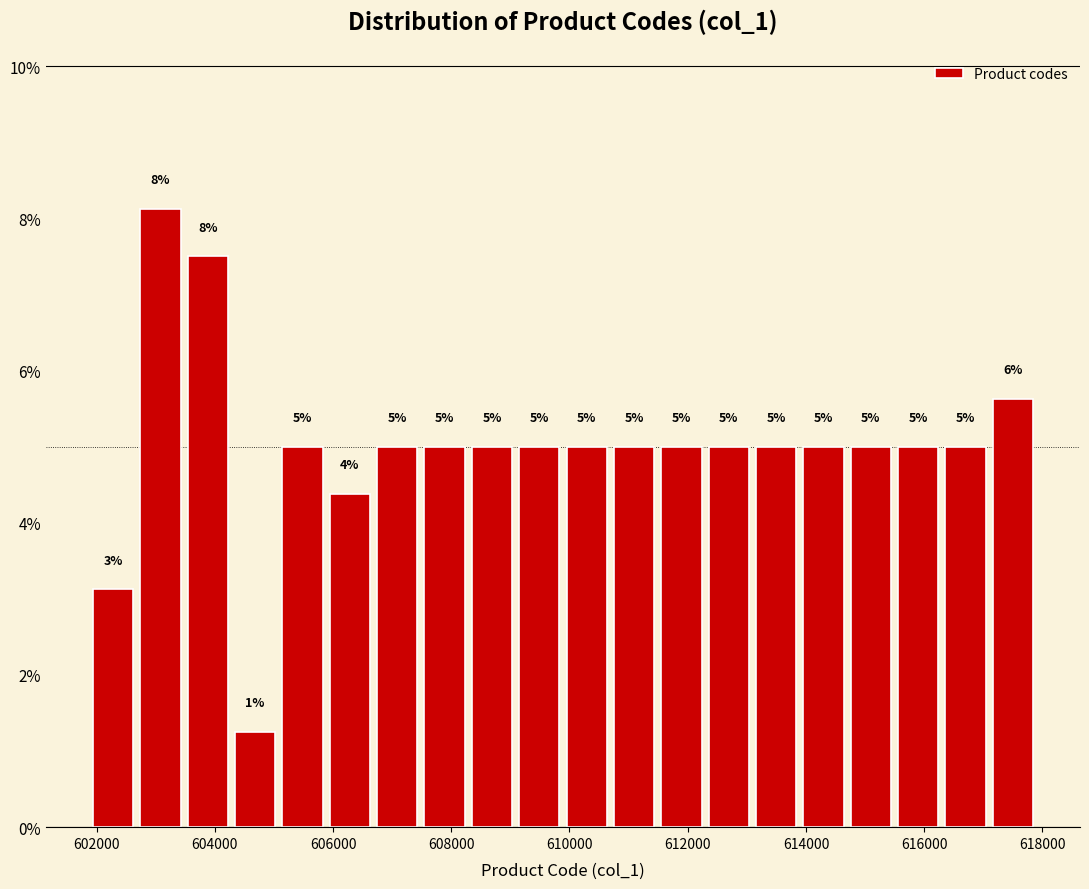

Which range on the x-axis has the tallest bar?

602600 to 603400